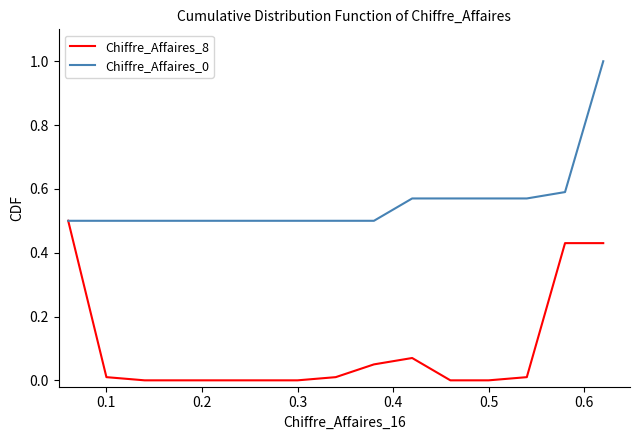

What is the lowest value of the Chiffre_Affaires_0 series?

0.5